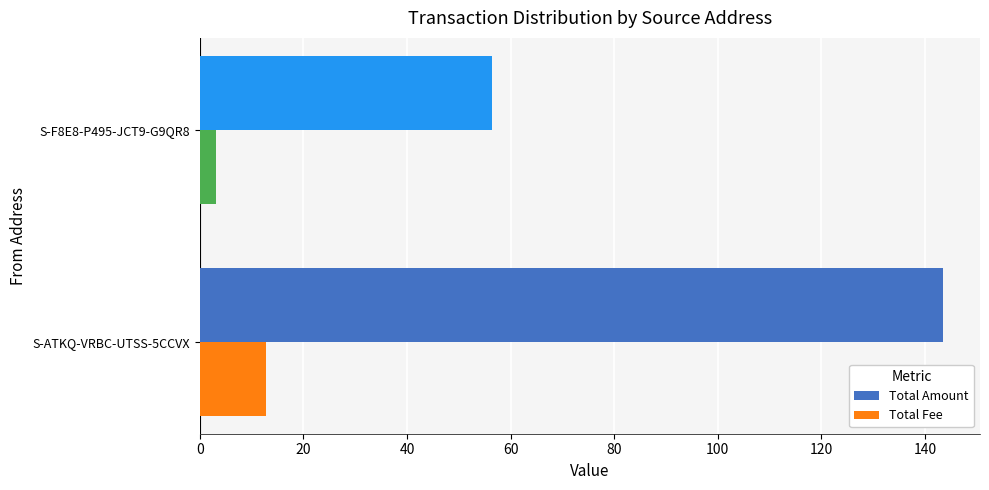

Between S-ATKQ-VRBC-UTSS-5CCVX and S-F8E8-P495-JCT9-G9QR8, which series saw the biggest shift?

Total Amount